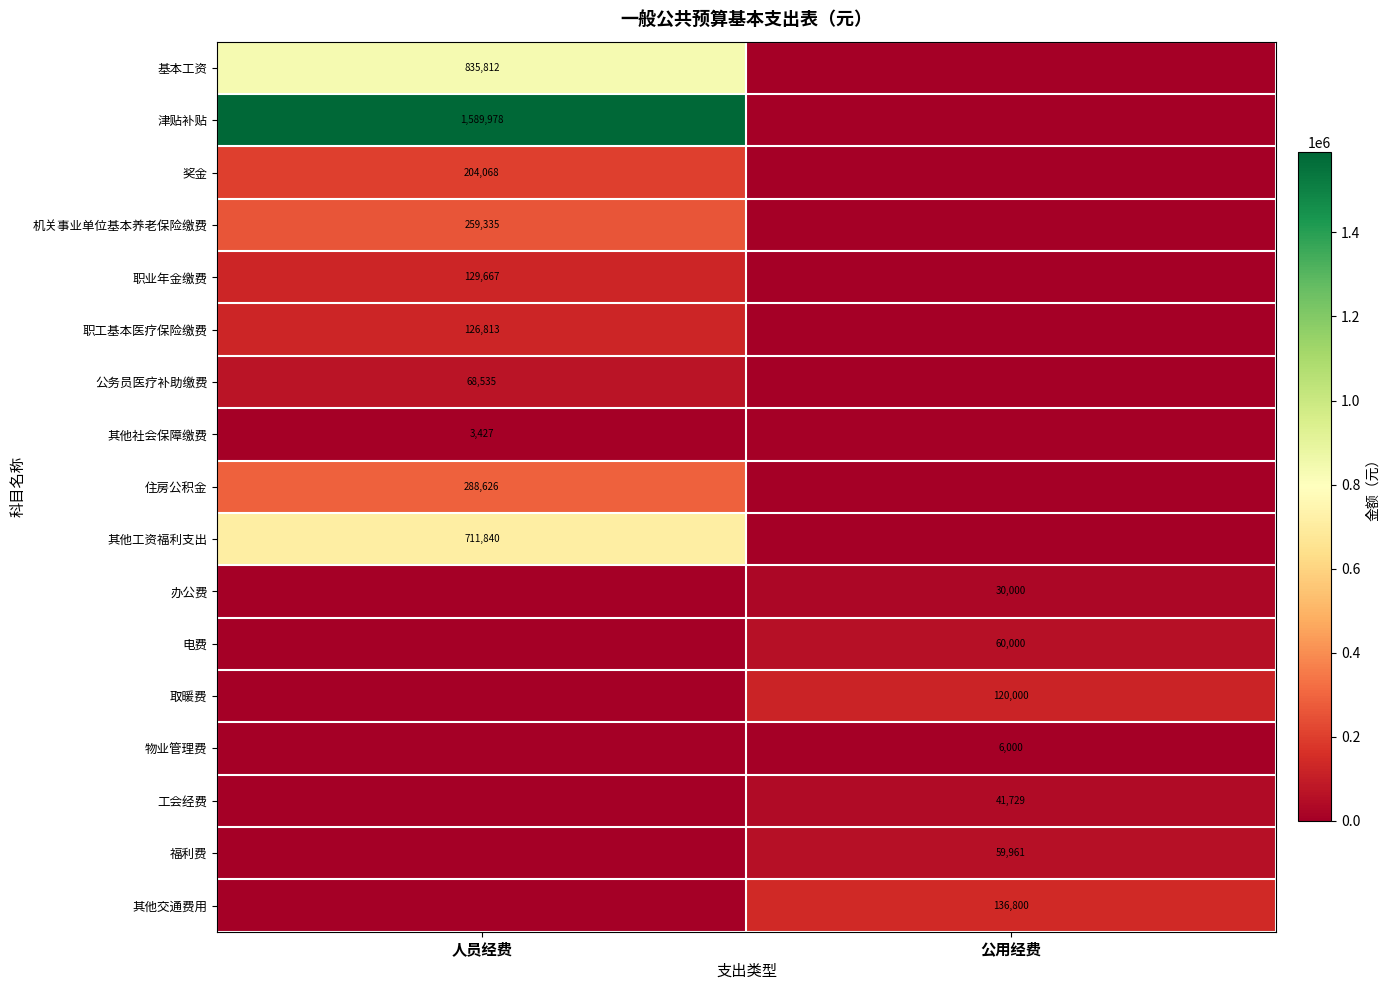

The value of 住房公积金 at 人员经费 is 88958. True or false?

False